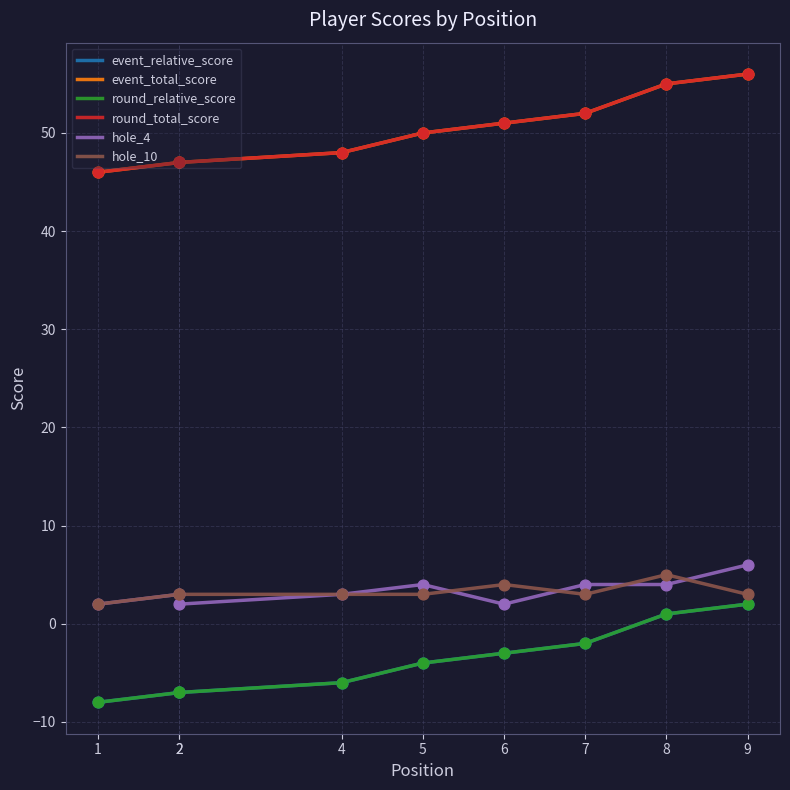

What are all the series names shown in the legend?

event_relative_score, event_total_score, round_relative_score, round_total_score, hole_4, hole_10